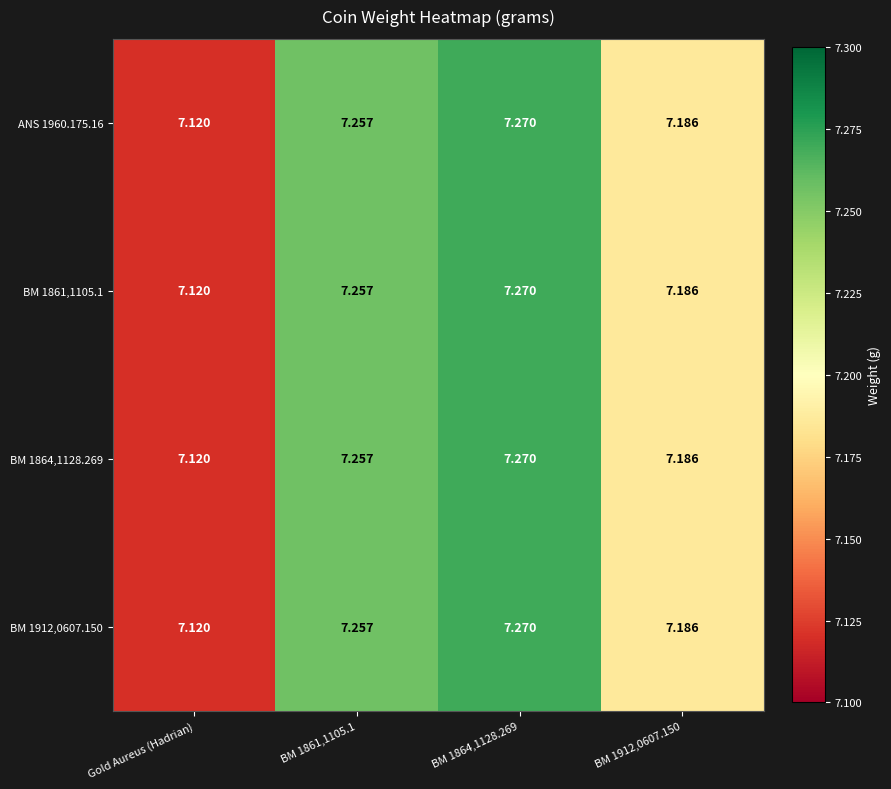

At how many categories does at least one series exceed 7?

4